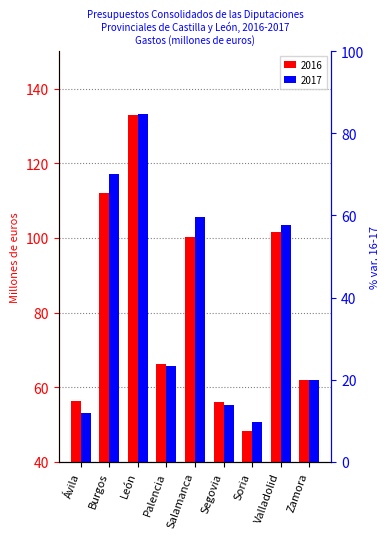

Are the bars horizontal?

No